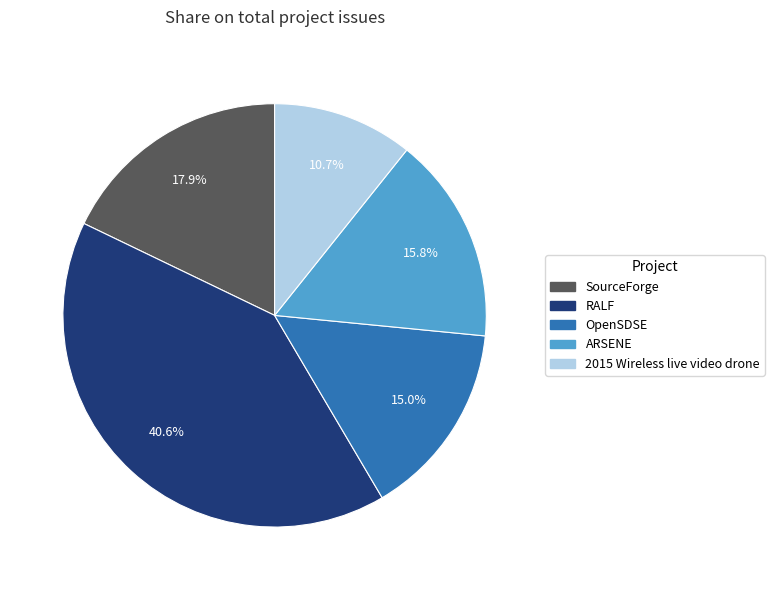

Between ARSENE and OpenSDSE, which is larger?

ARSENE